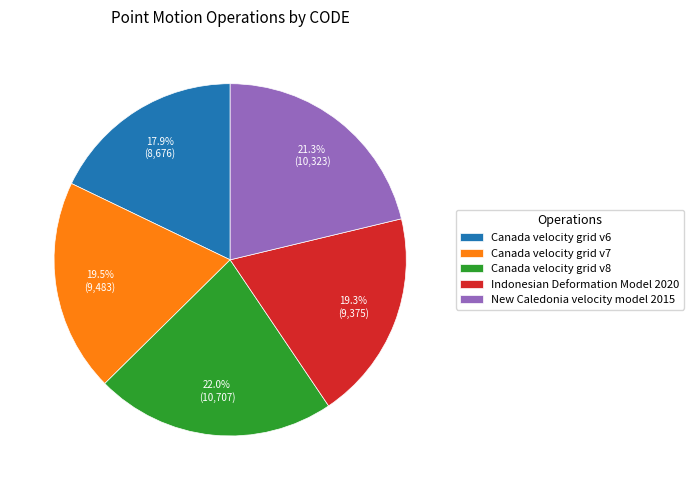

Which category has the biggest portion of the pie?

Canada velocity grid v8